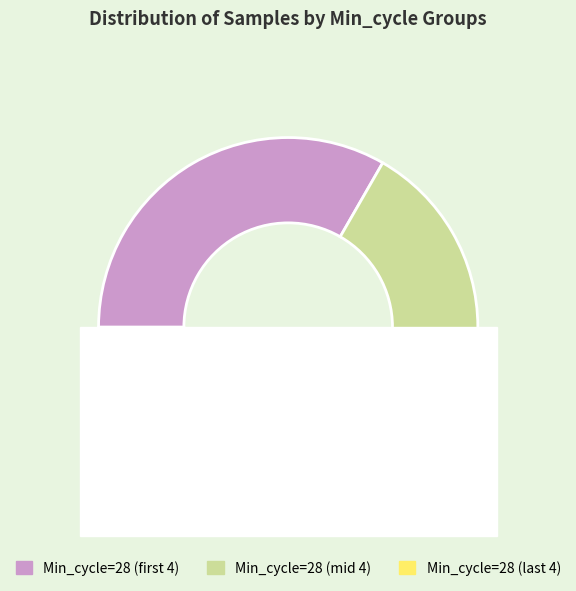

Does 28 account for over 50% of the chart?

No